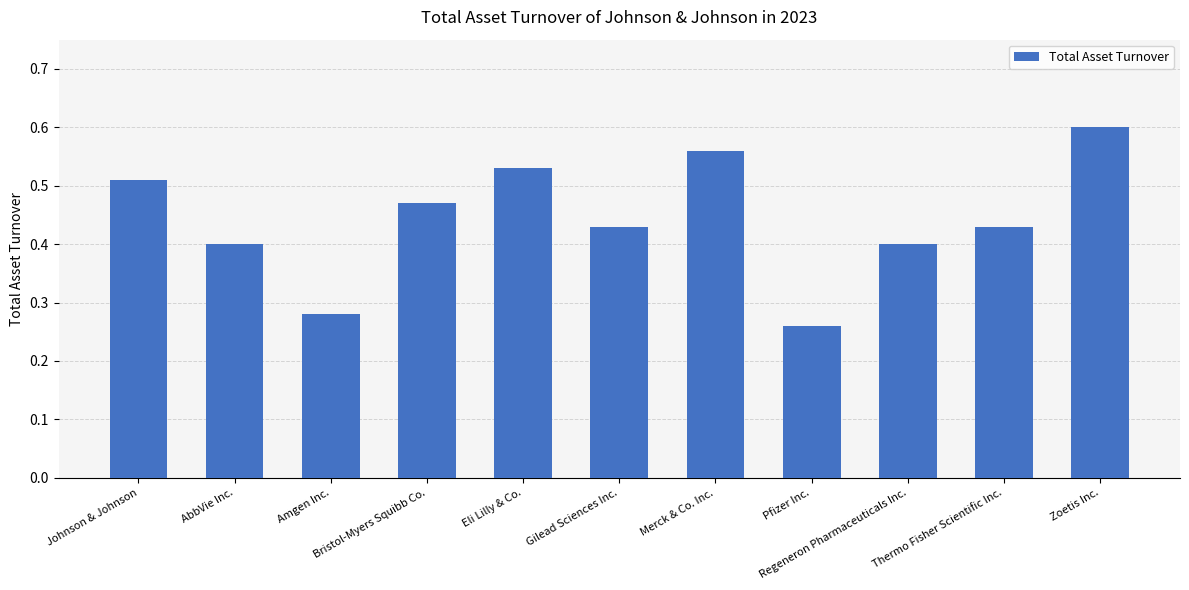

Where is the data nearest to the value 0?

Pfizer Inc.